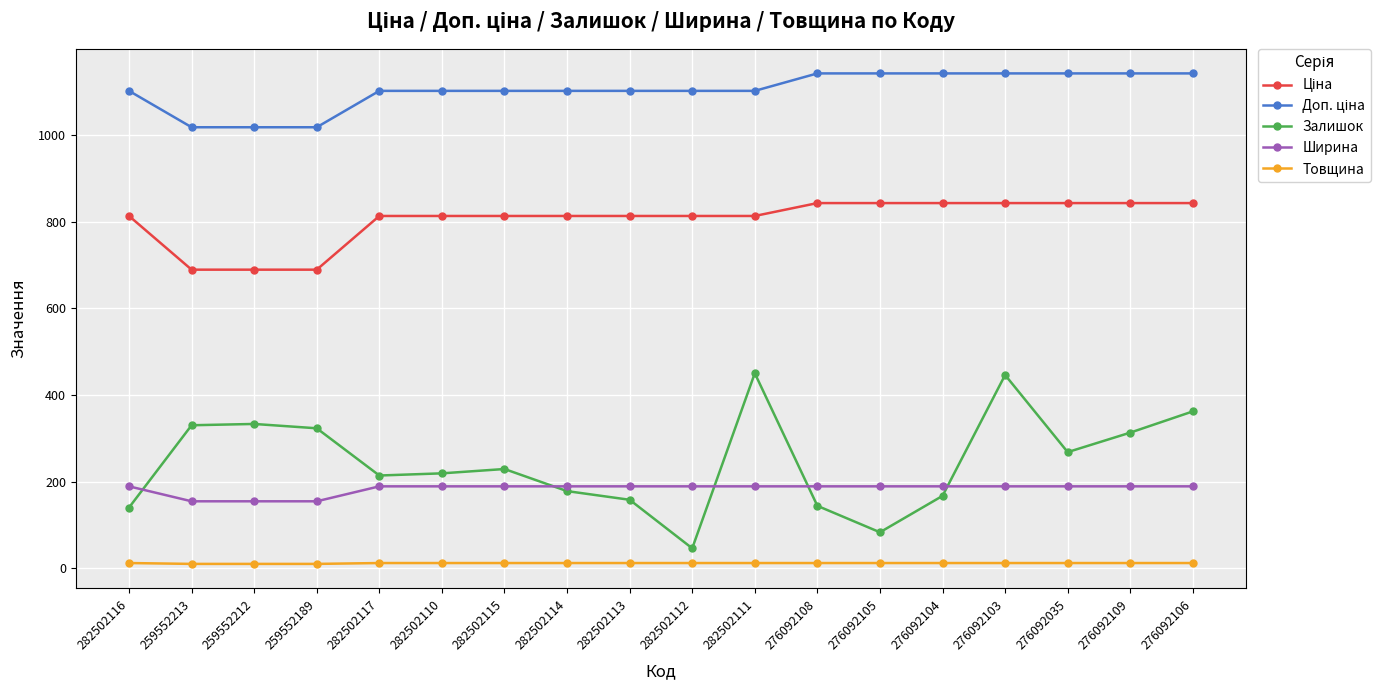

At which label does Залишок first exceed 229?

259552213